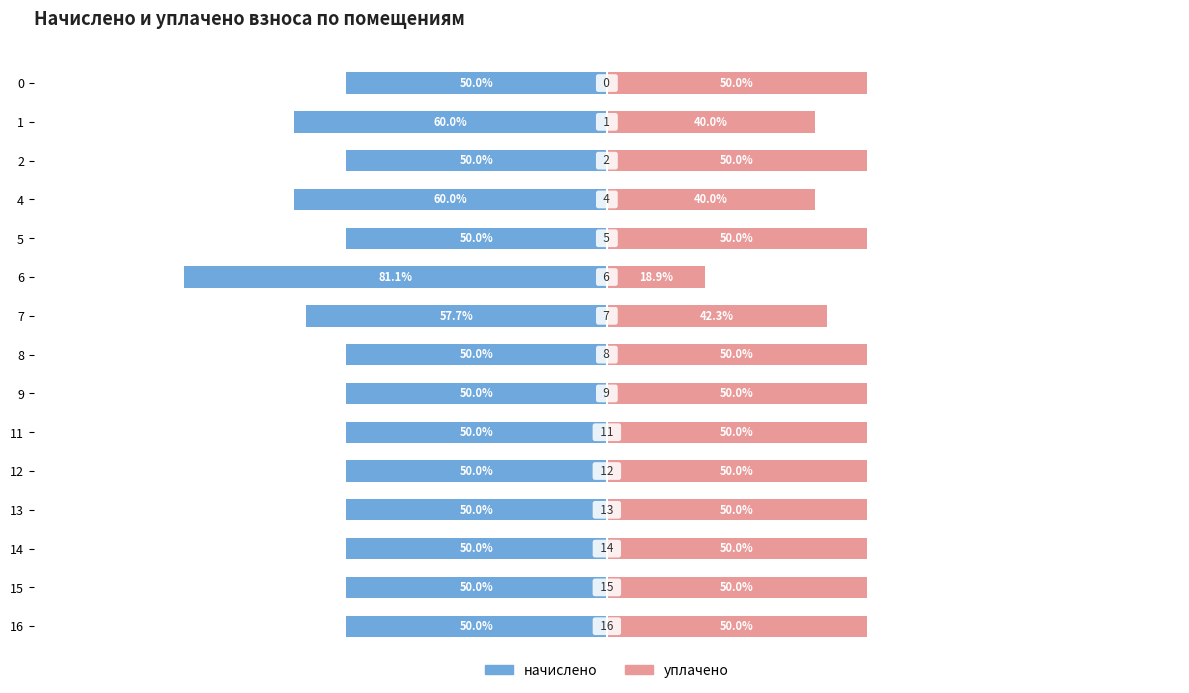

Is it true that уплачено equals 33.7 at 9?

False